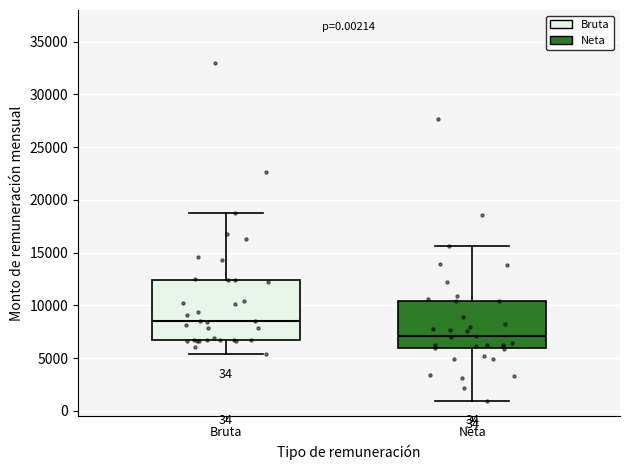

Which box has the lowest median line?

Neta